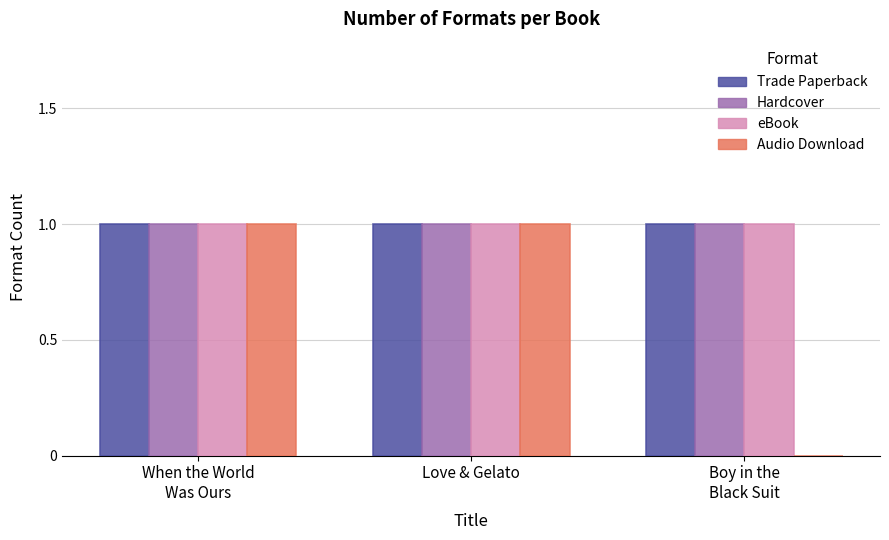

Is it true that Hardcover equals 1 at When the World
Was Ours?

True